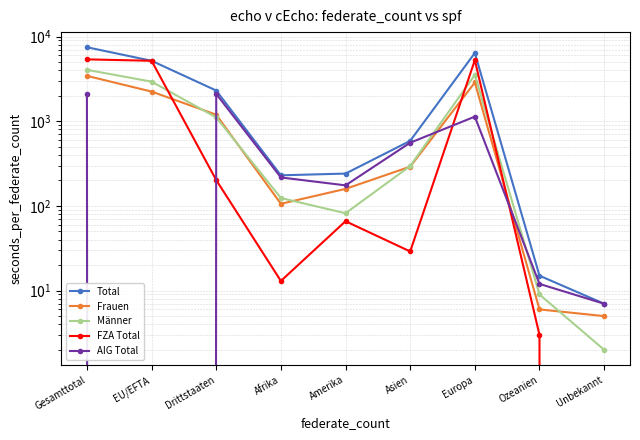

What is the greatest value displayed?

7483